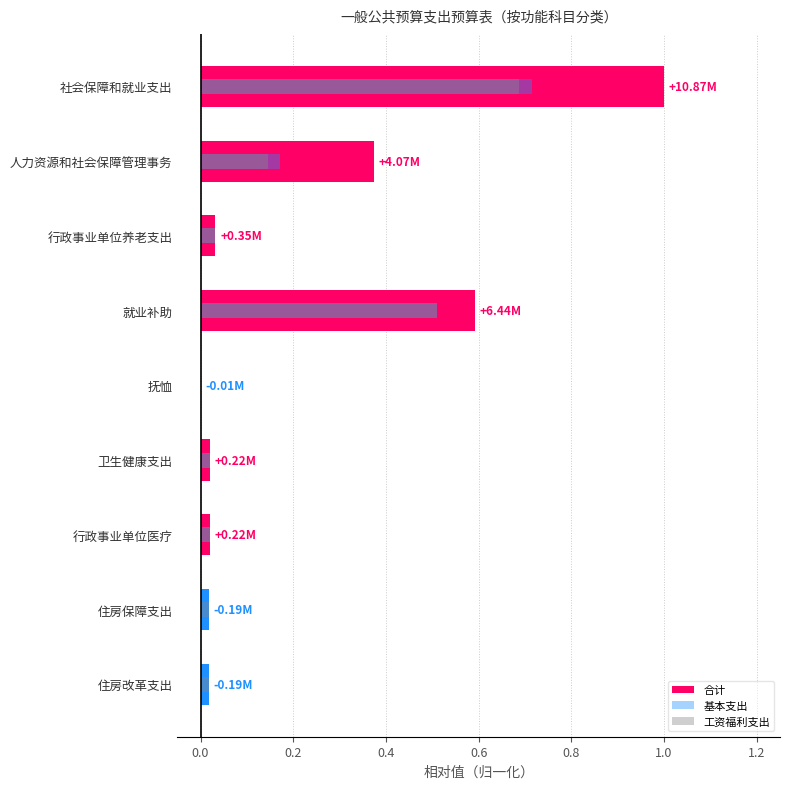

Which series changed the most between 就业补助 and 住房保障支出?

合计